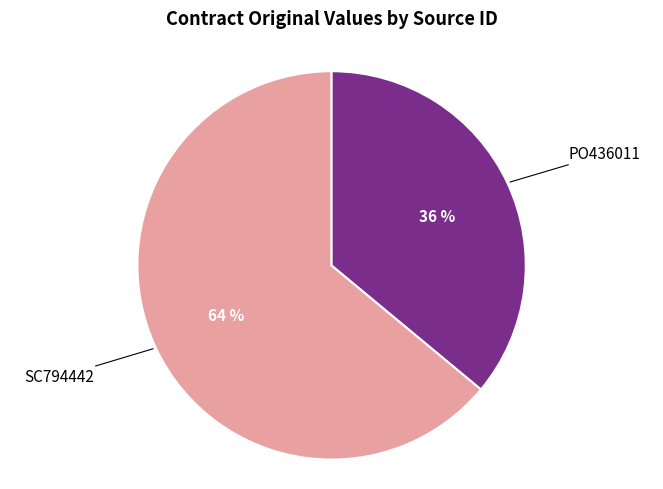

To the nearest percent, what is the difference between the largest and smallest slice percentages?

28%